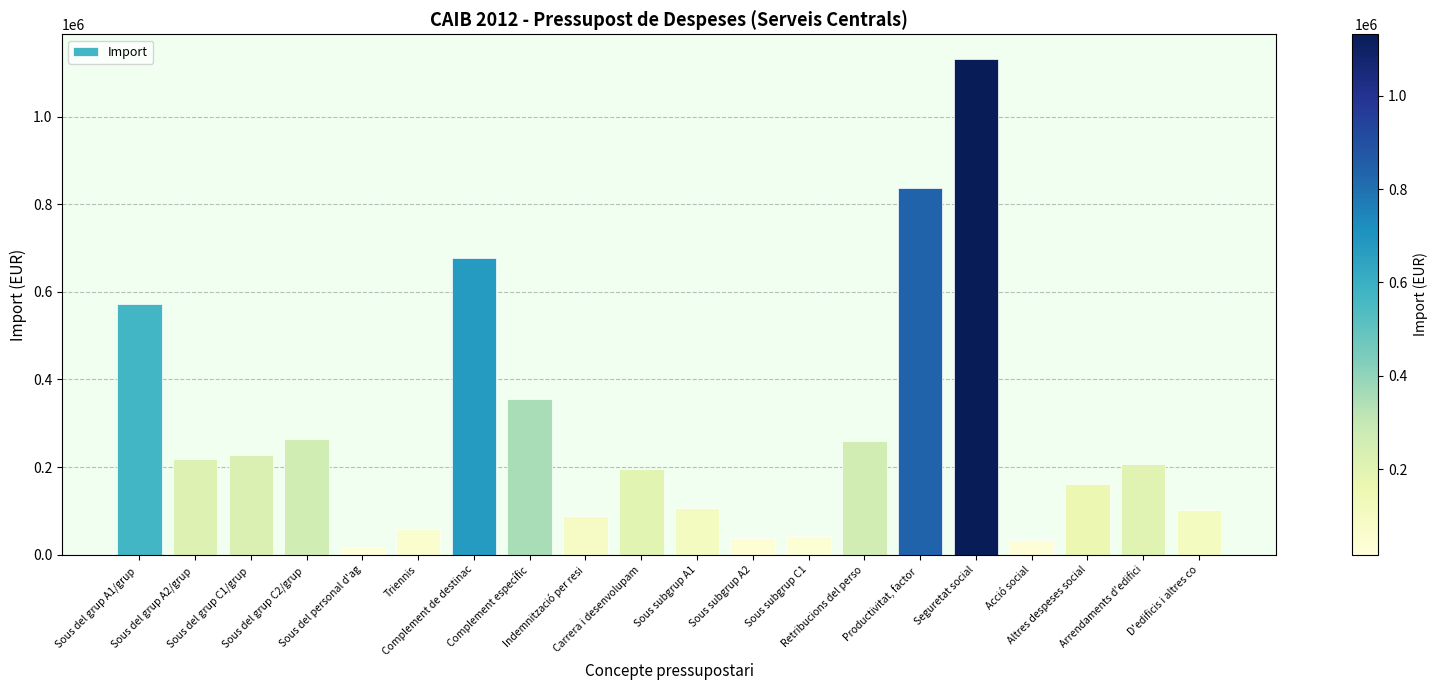

Count the number of categories in the chart.

20